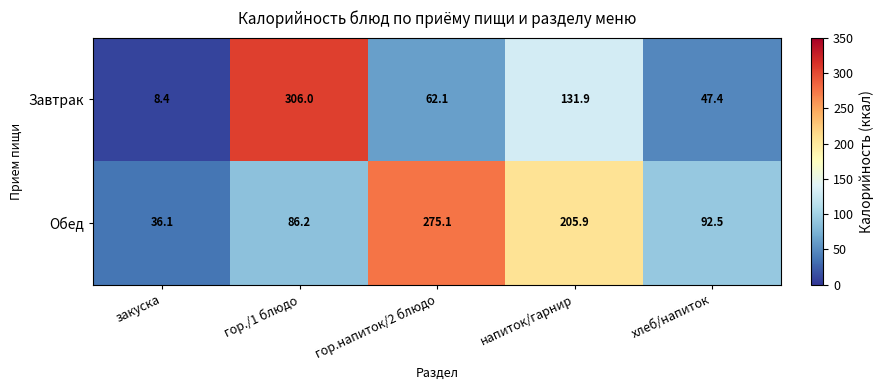

How many data points does each series have?

5